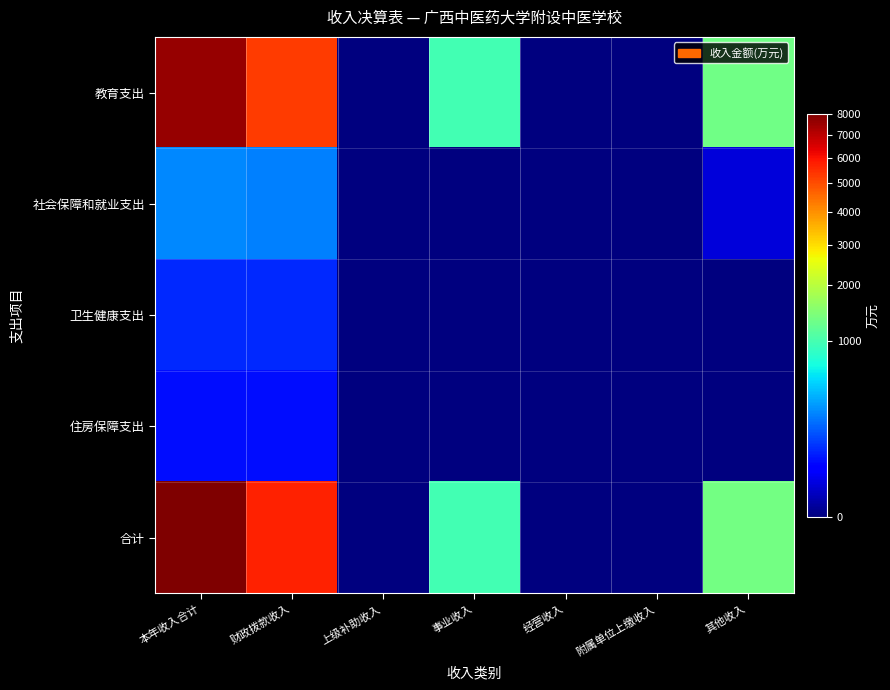

What is the difference between the highest and lowest values at 财政拨款收入?

5638.1